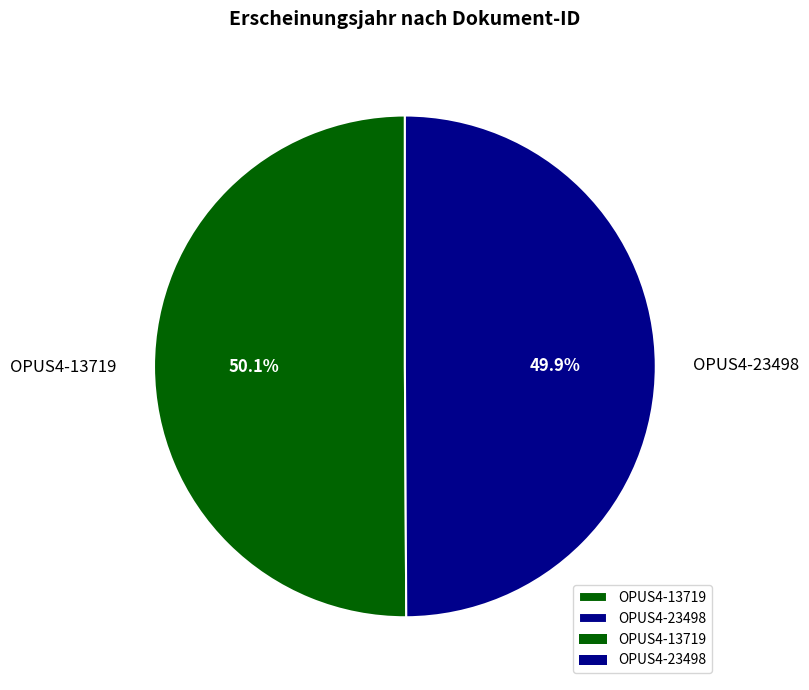

Is it true that OPUS4-13719 is 38% of the pie?

False